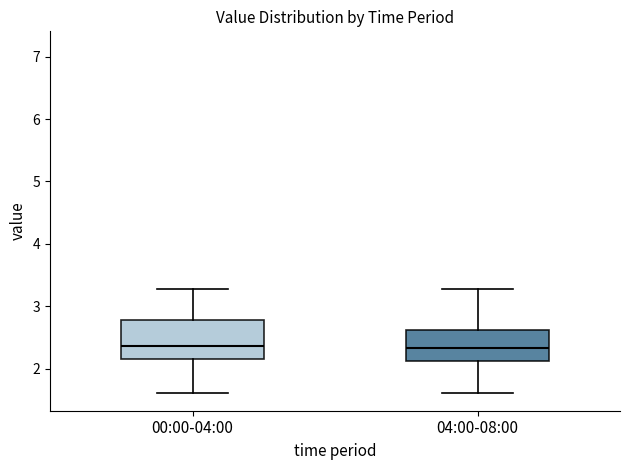

Where does the lower whisker of the box for 00:00-04:00 end on the y-axis? The values are not printed on the chart, so give them approximately, as read against the axis.

1.6